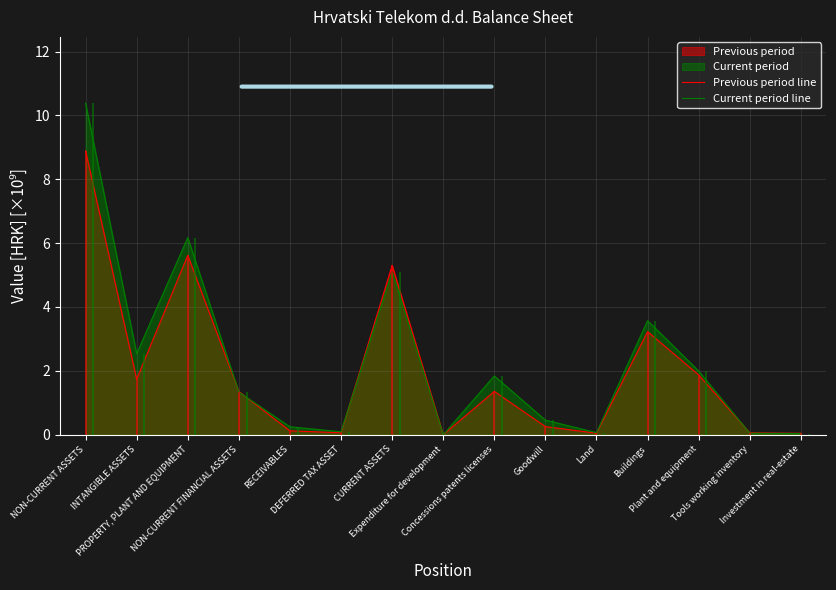

Where do Previous period line and Current period line first cross each other?

PROPERTY, PLANT AND EQUIPMENT and NON-CURRENT FINANCIAL ASSETS